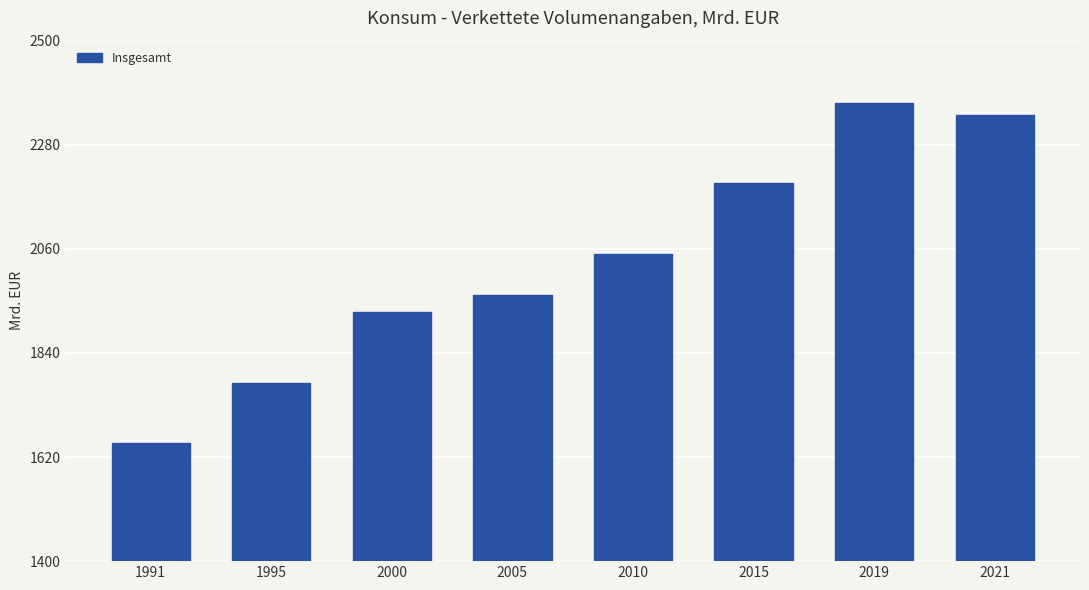

Is it true that the value at 2000 is 1927.1?

True